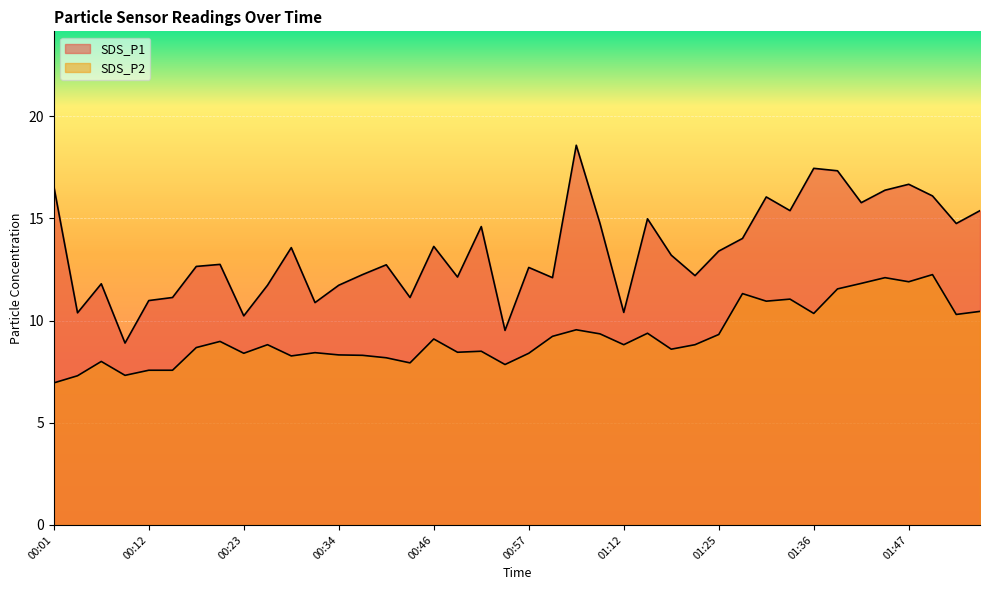

What is the label of the 28th point from the right?

00:34